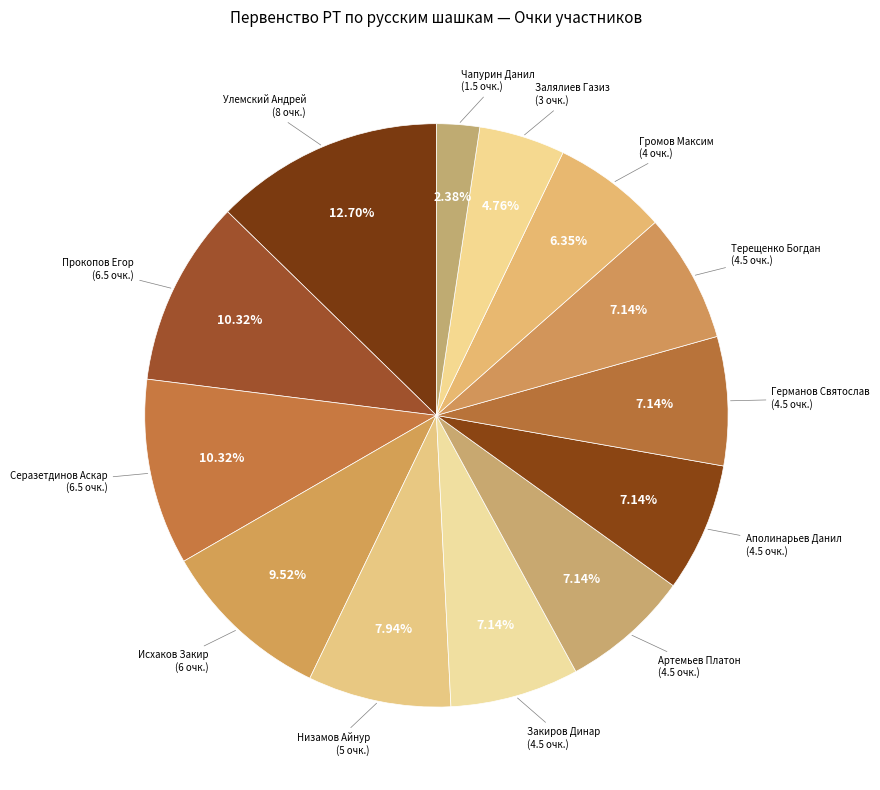

How many slices are in this pie chart?

13